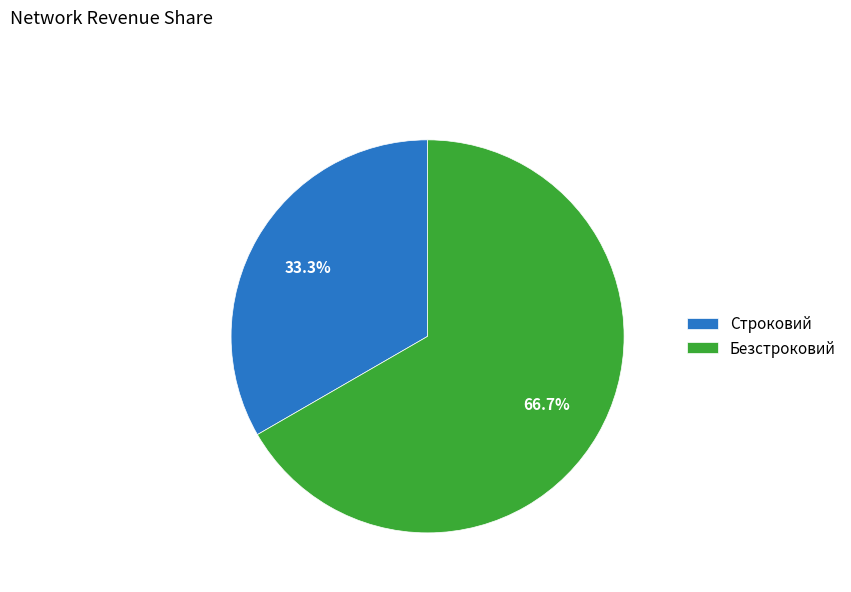

Between Строковий and Безстроковий, which is larger?

Безстроковий